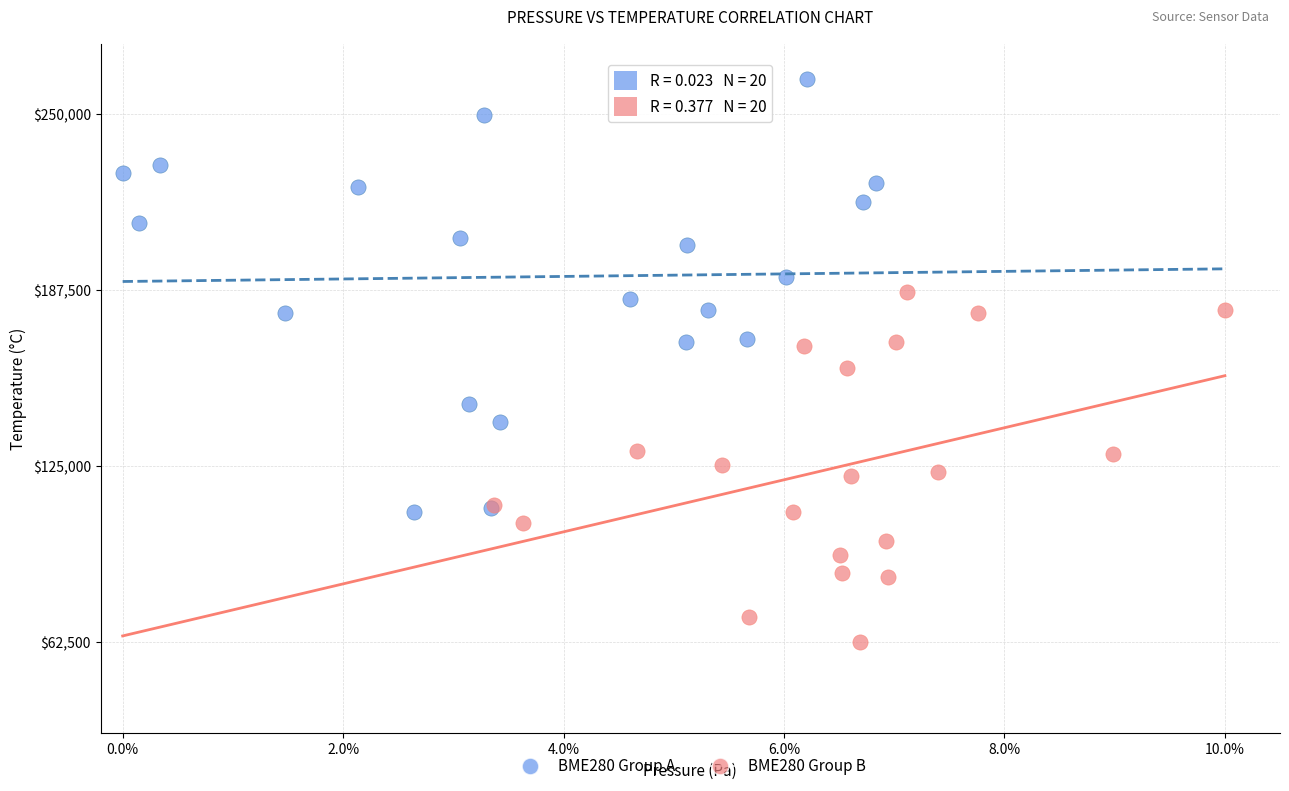

Which series contains the highest Y value?

BME280 Group A